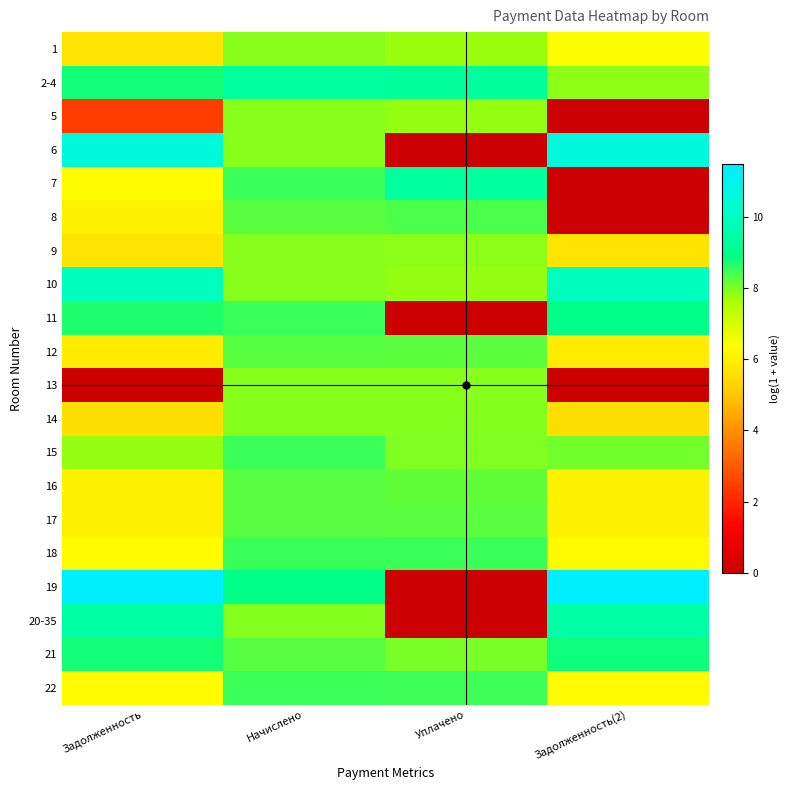

List the series in order of their peak value, lowest first.

9, 1, 13, 5, 14, 12, 16, 17, 8, 22, 18, 15, 21, 11, 7, 2-4, 20-35, 10, 6, 19